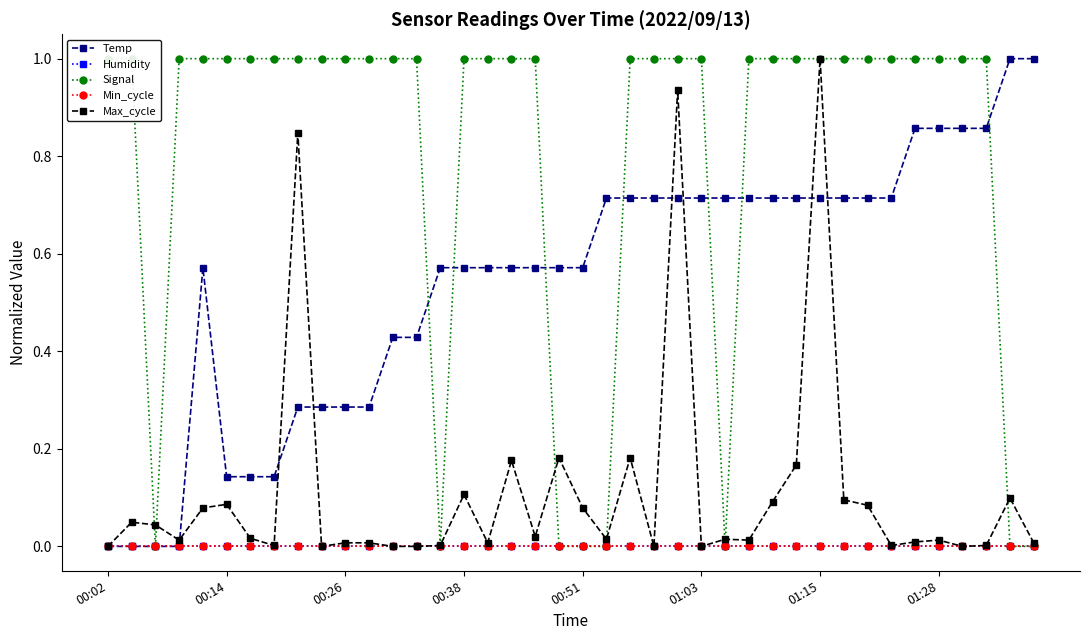

The value of Signal at 14 is -0.4. True or false?

False